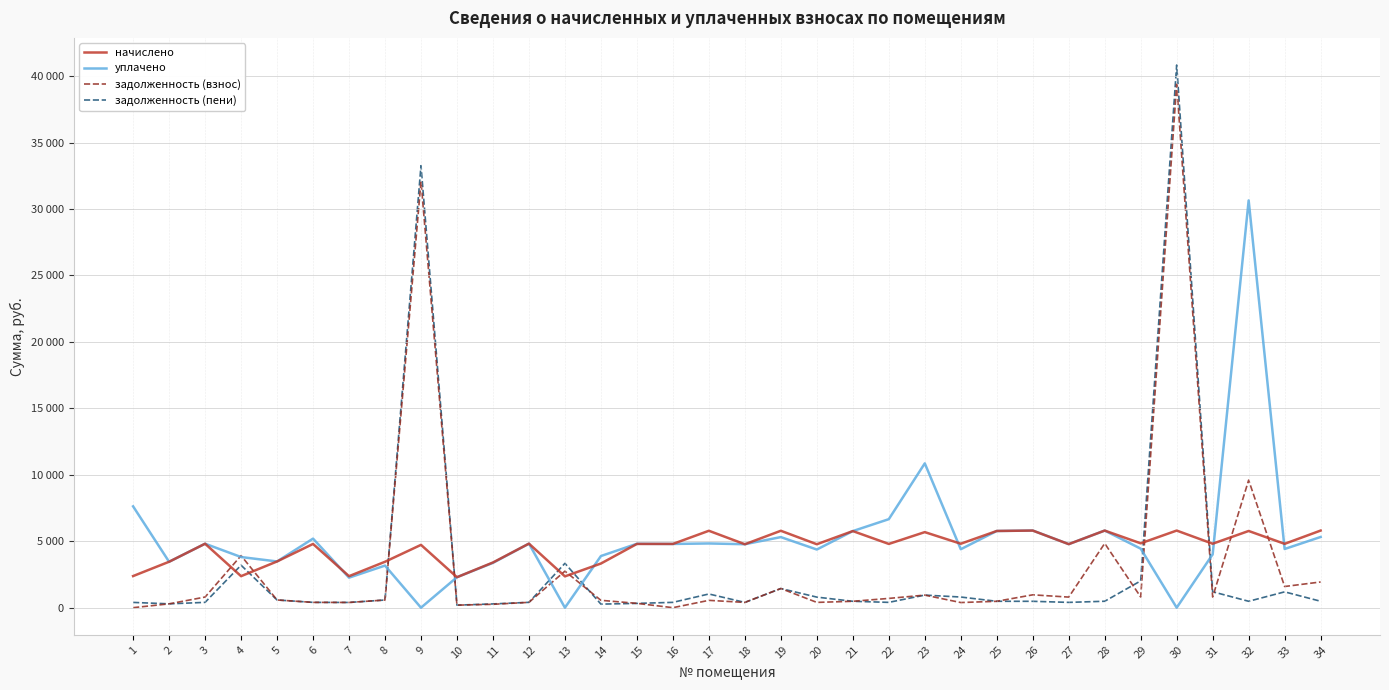

Which has a higher value, 26 or 19?

26